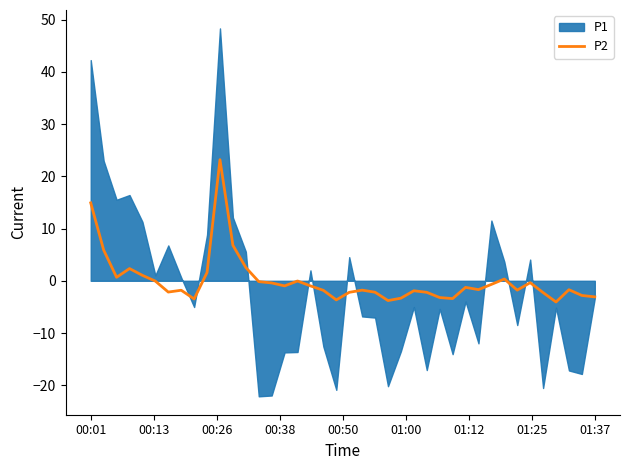

What is the lowest value of the P2 series?

-4.1